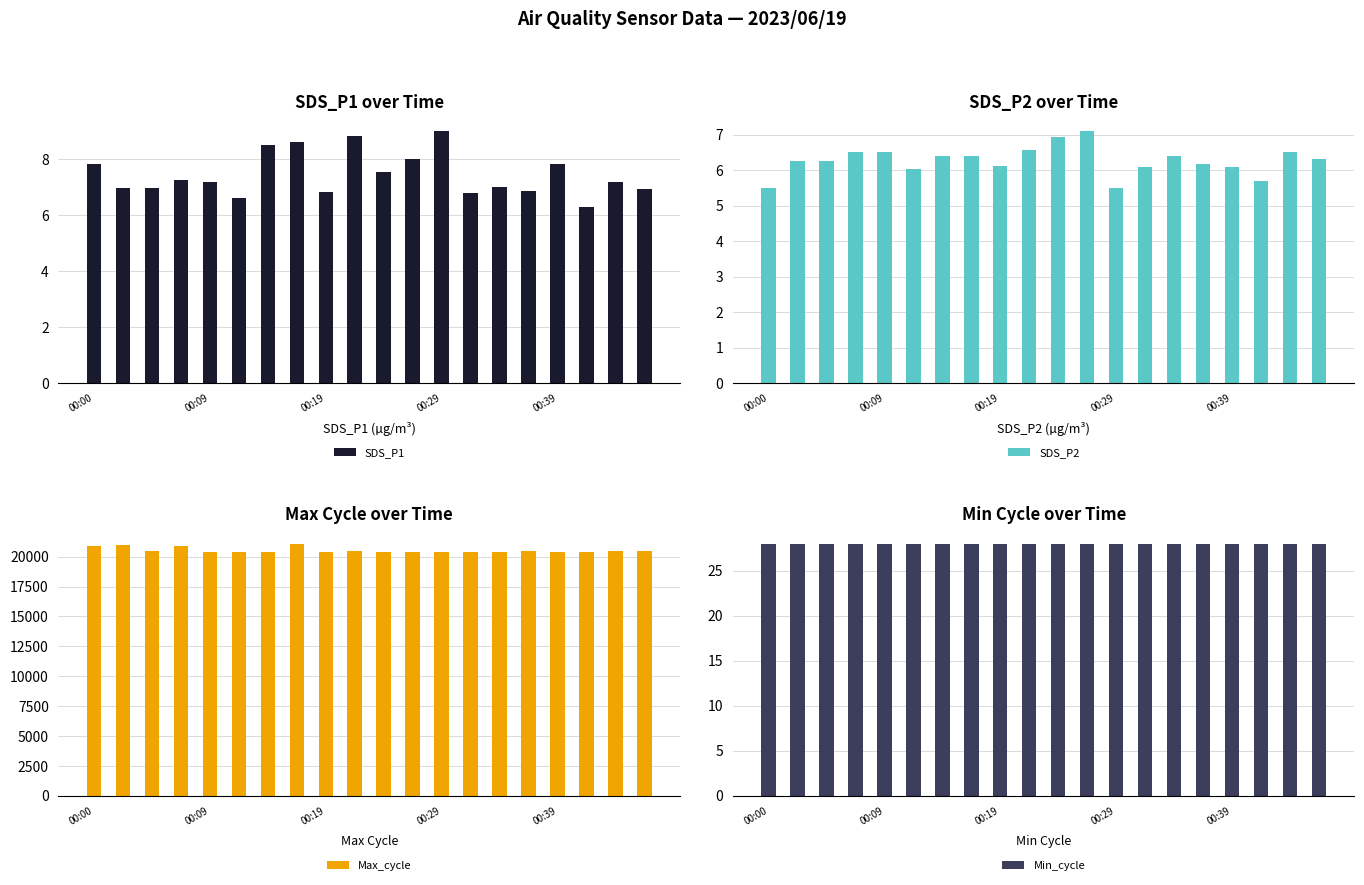

What is the lowest value of the Max_cycle series?

20403